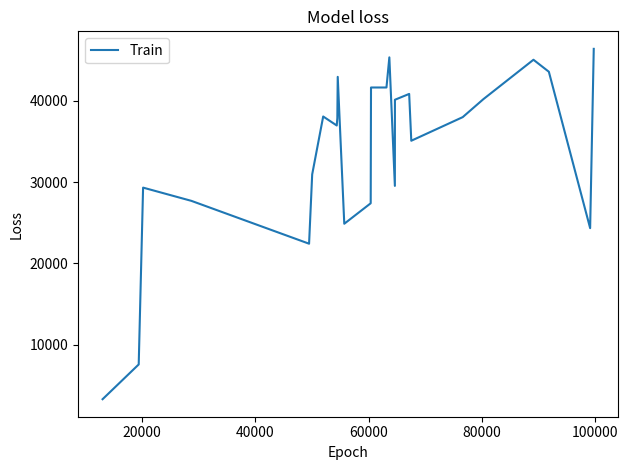

What is the sum of all values?

841511